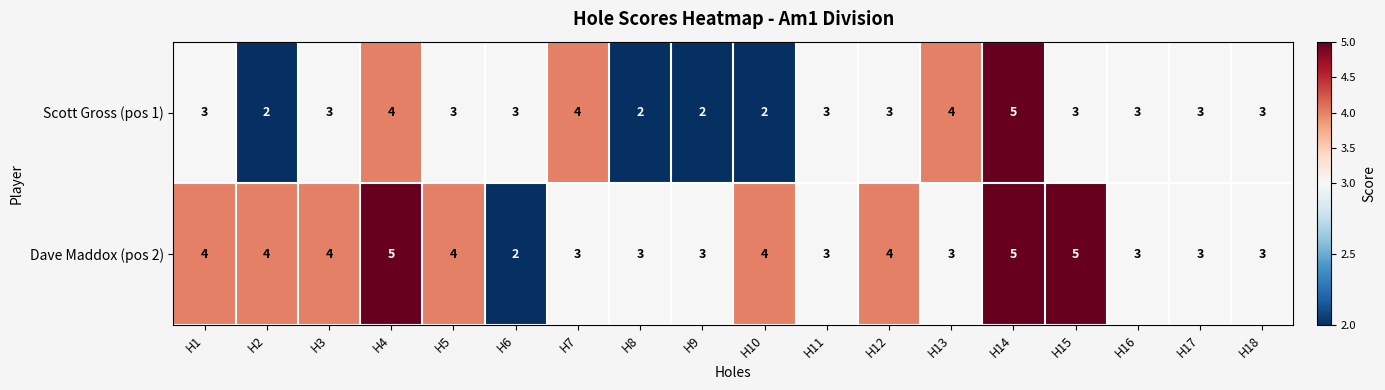

How many Scott Gross (pos 1) values are between 3 and 4?

13